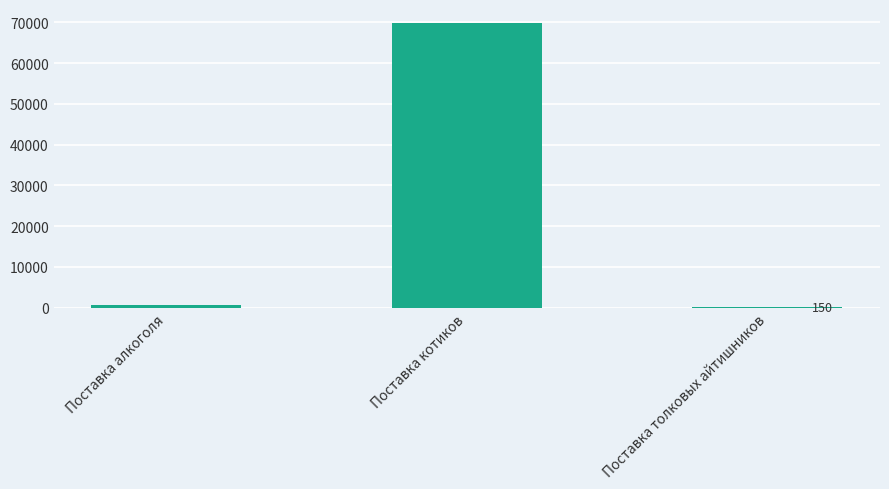

The chart shows a value of 120268.1 at Поставка котиков. True or false?

False